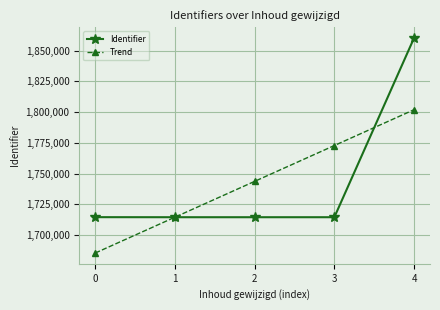

What is the minimum value for Trend?

1685301.0